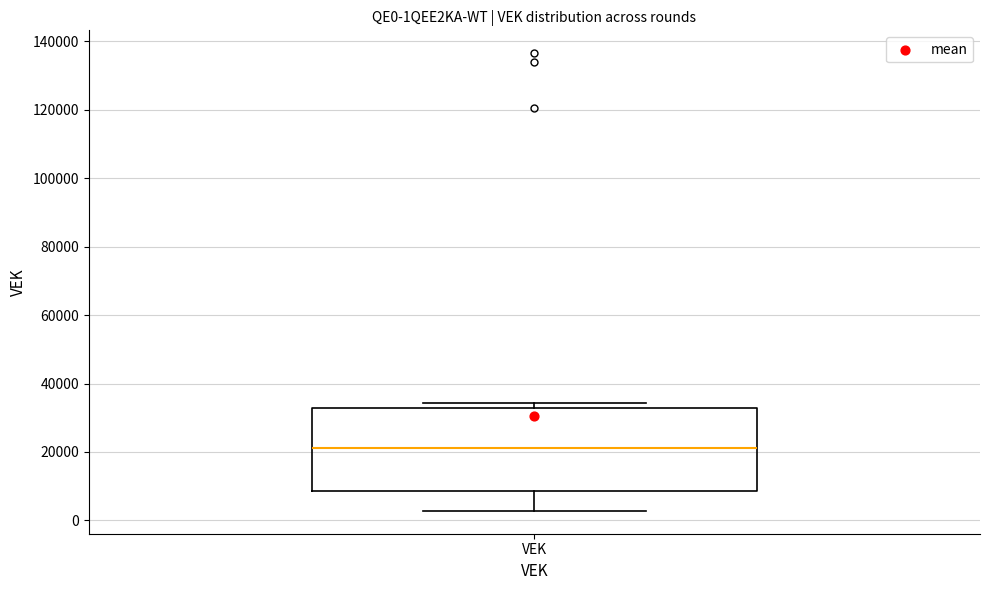

Where is the lower edge of the box for VEK on the y-axis? The values are not printed on the chart, so give them approximately, as read against the axis.

8000